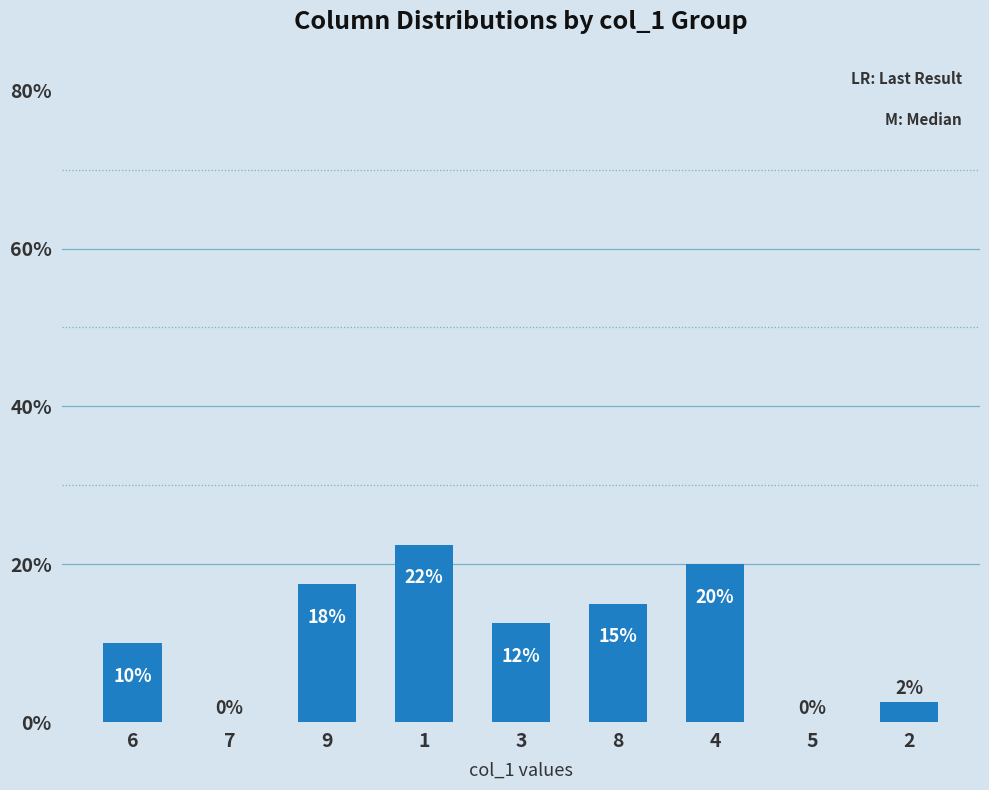

What is the maximum value shown in the chart?

22.5